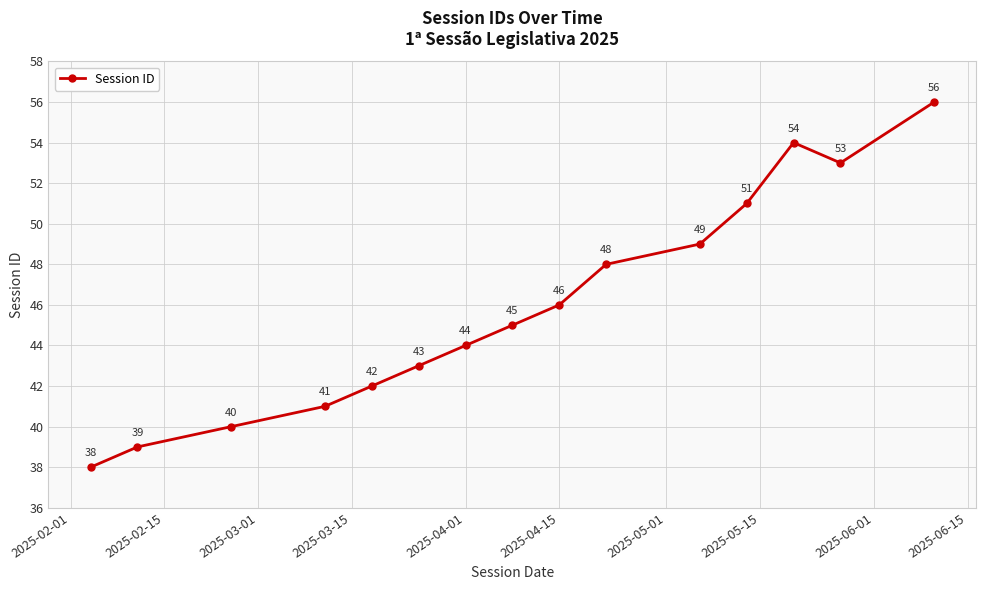

What is the difference between the maximum and minimum values?

18